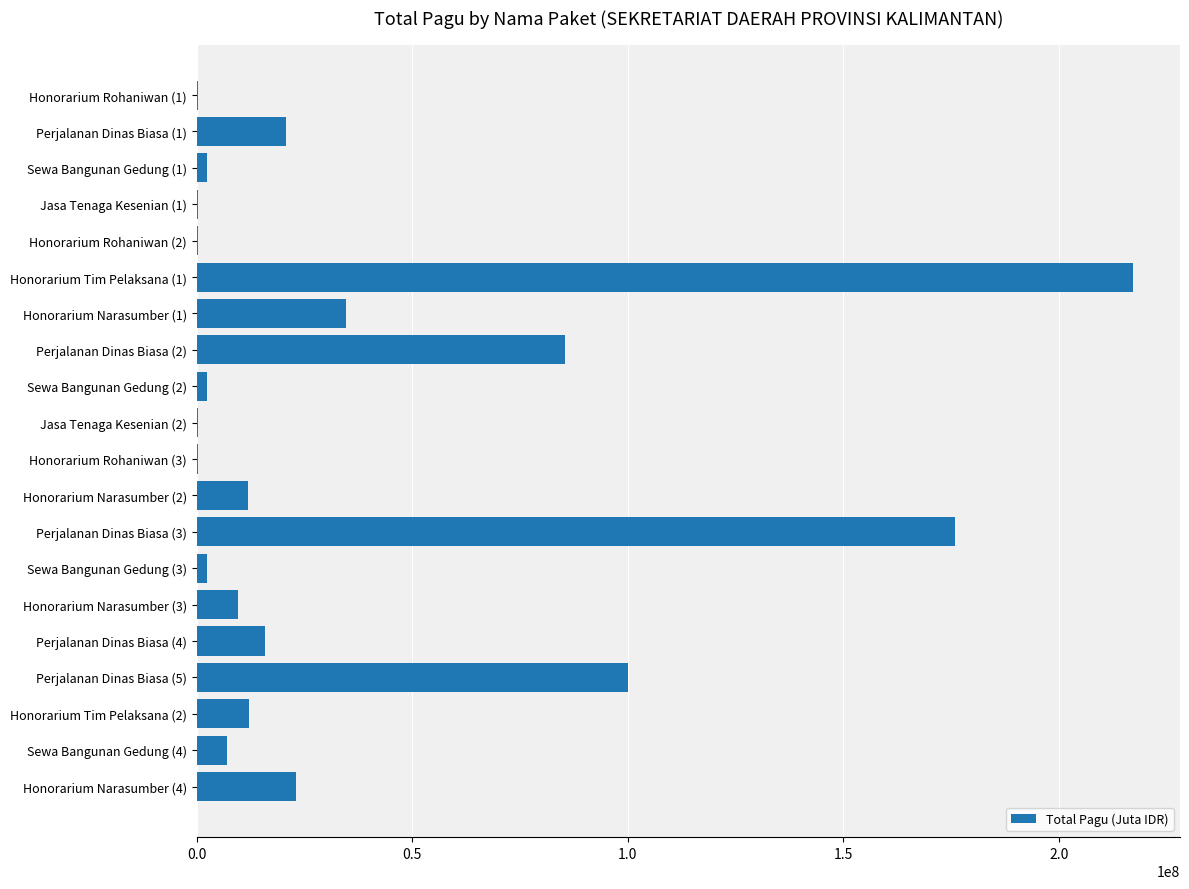

What is the sum of all values?

723083000